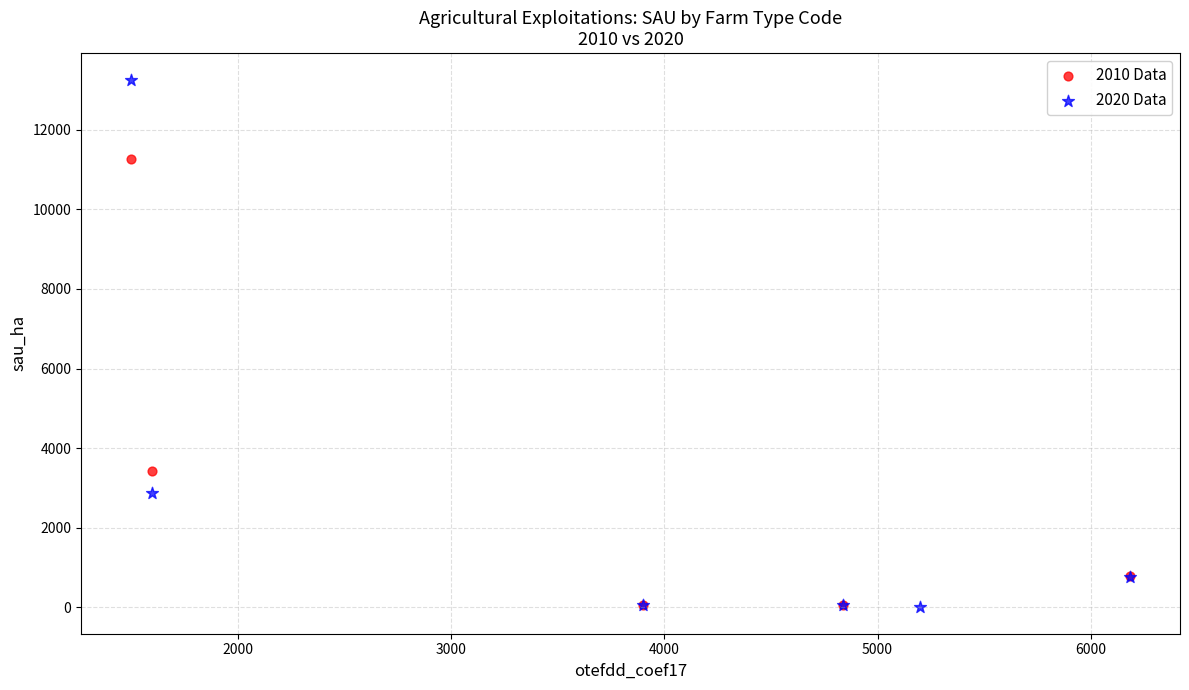

Which series has the largest Y range (max minus min)?

2020 Data